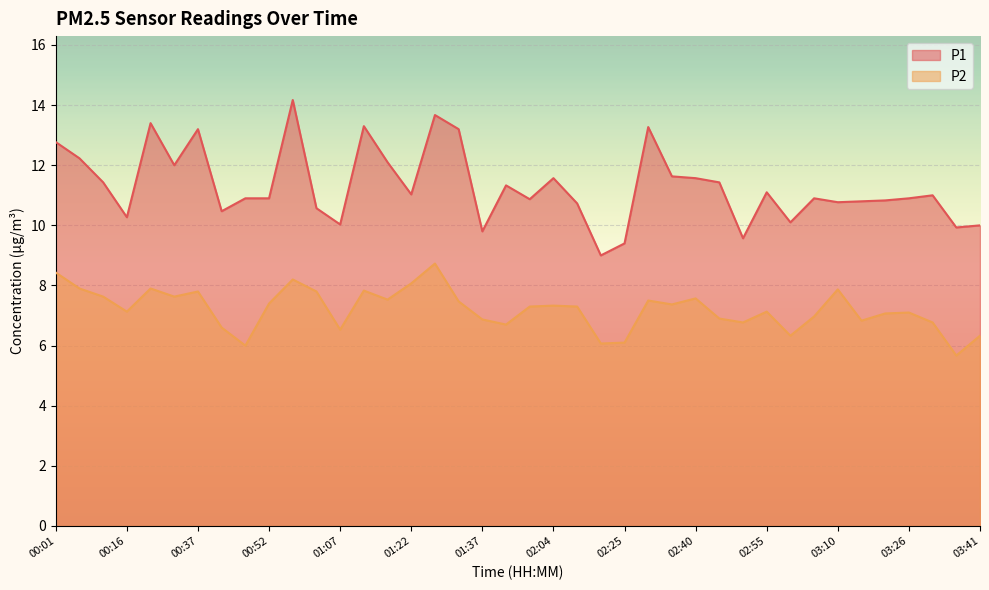

Rank the series at 00:37 from highest to lowest value.

P1, P2